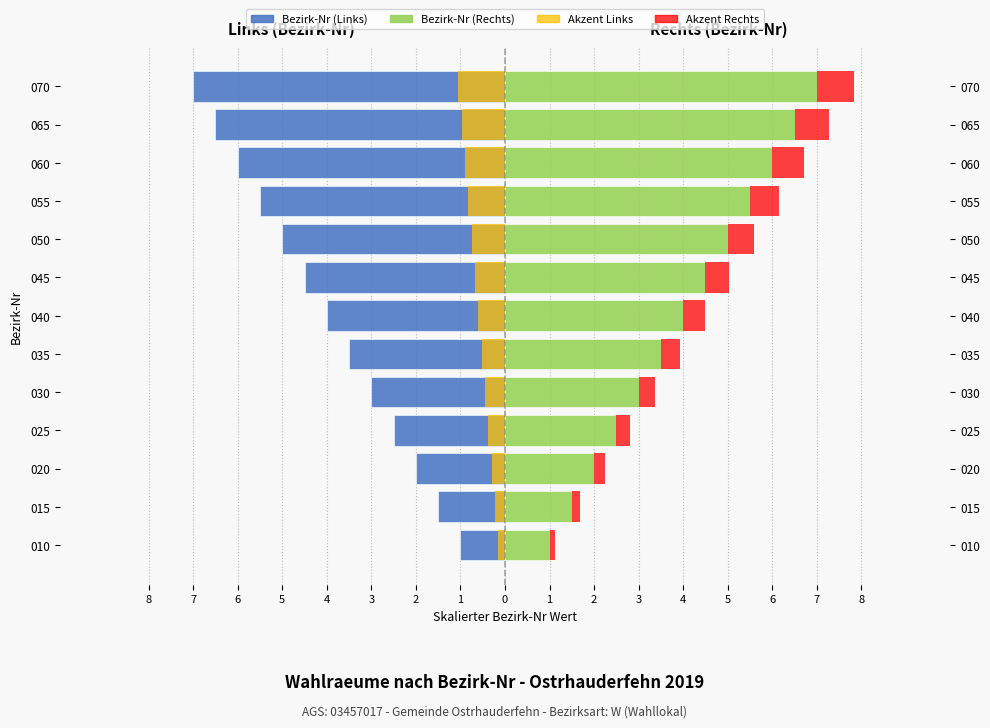

Reading right to left, what are all the values shown in this chart?

Bezirk-Nr (Links): -7.0	-6.5	-6.0	-5.5	-5.0	-4.5	-4.0	-3.5	-3.0	-2.5	-2.0	-1.5	-1.0
Bezirk-Nr (Rechts): 7.0	6.5	6.0	5.5	5.0	4.5	4.0	3.5	3.0	2.5	2.0	1.5	1.0
Akzent Links: -1.1	-1.0	-0.9	-0.8	-0.8	-0.7	-0.6	-0.5	-0.4	-0.4	-0.3	-0.2	-0.1
Akzent Rechts: 0.8	0.8	0.7	0.7	0.6	0.5	0.5	0.4	0.4	0.3	0.2	0.2	0.1